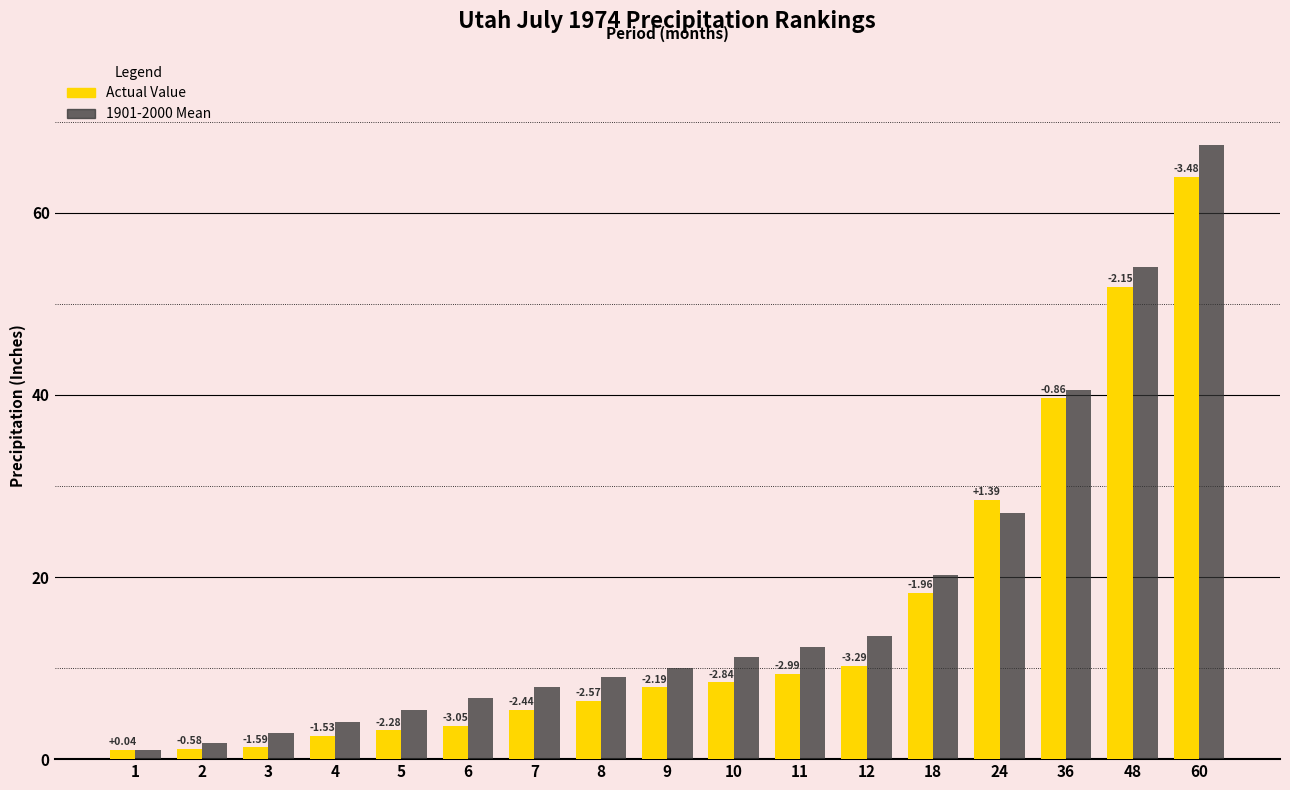

Are the bars grouped side by side (vs. stacked)?

Yes